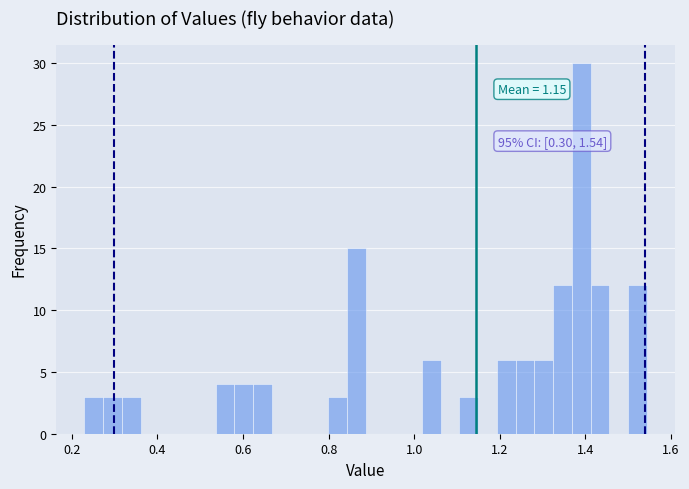

Read against the x-axis, roughly where is the centre of the tallest bar?

1.40